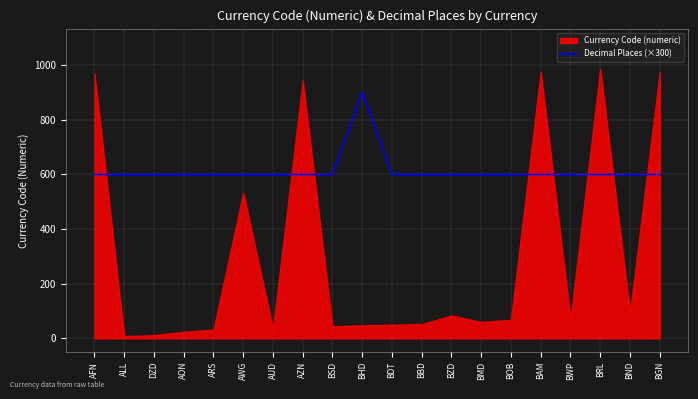

The value of Decimal Places (×300) at BHD is 900. True or false?

True